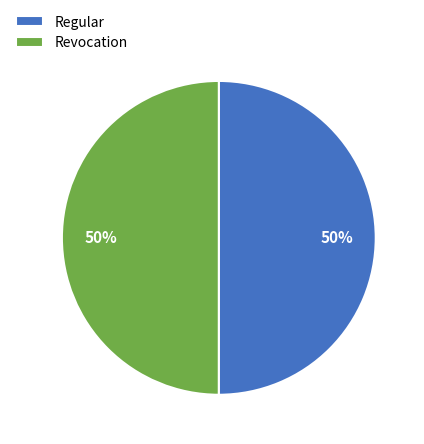

How many slices are in this pie chart?

2